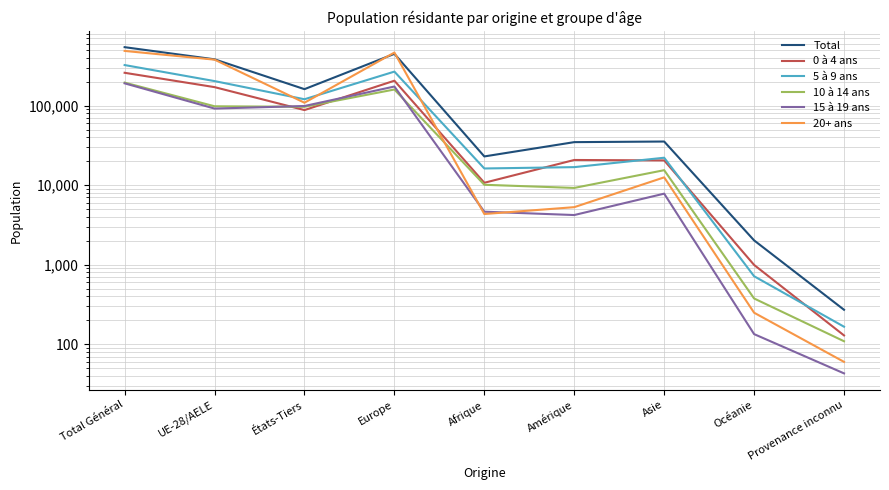

What is the average value of the 20+ ans series?

162454